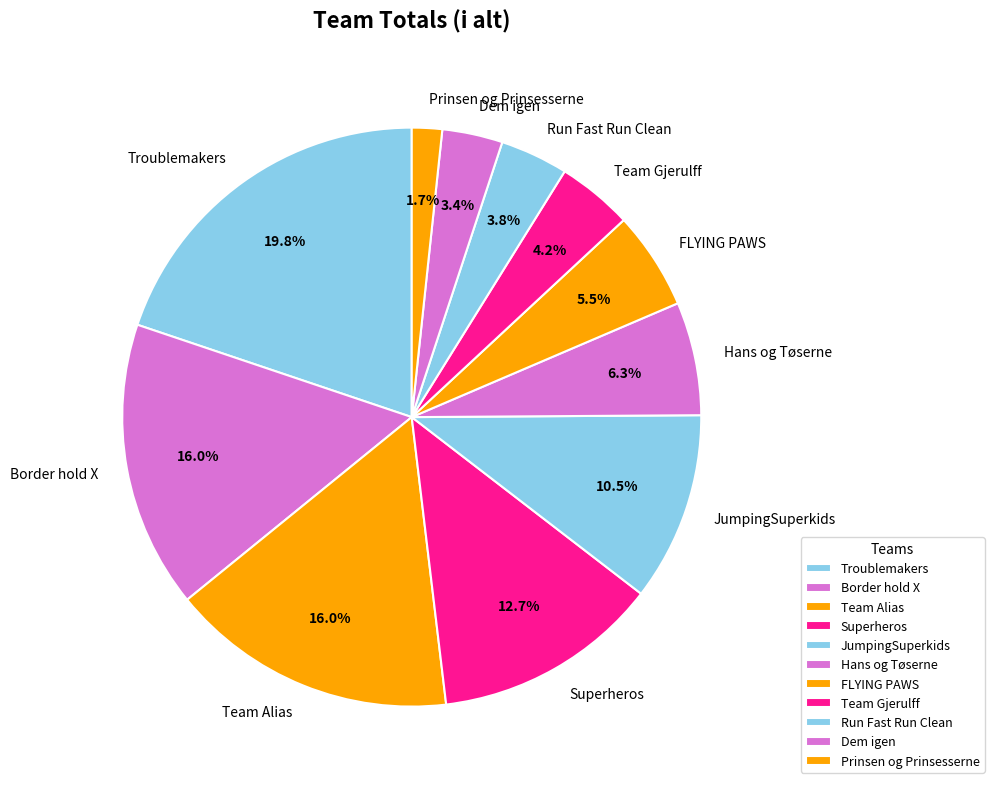

What is the total percentage of JumpingSuperkids and Dem igen?

13.9%